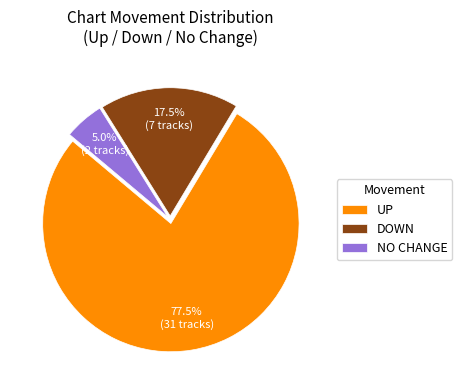

Which category accounts for the majority?

UP